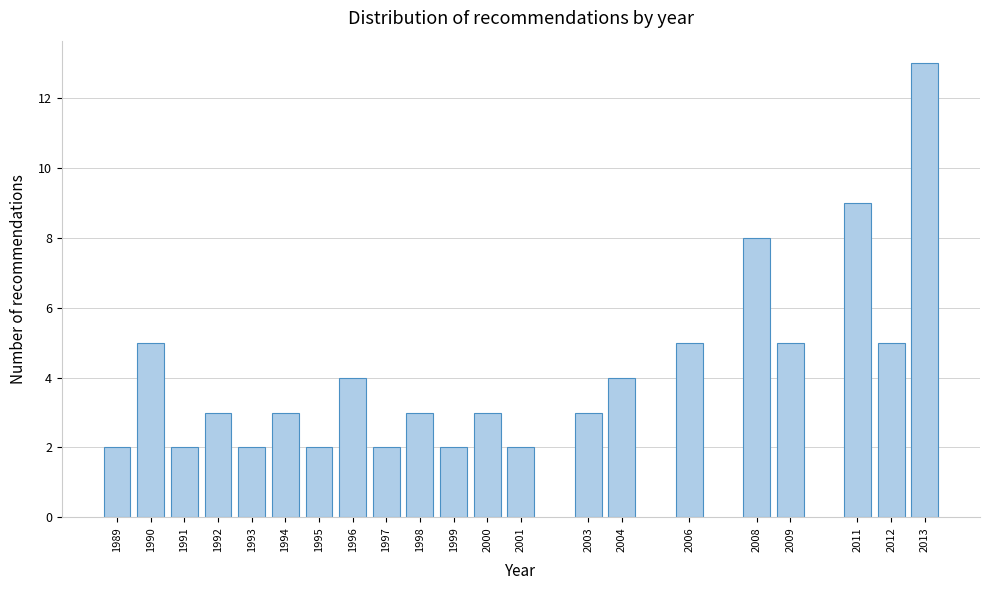

Reading left to right, what are all the values shown in this chart?

1989=2	1990=5	1991=2	1992=3	1993=2	1994=3	1995=2	1996=4	1997=2	1998=3	1999=2	2000=3	2001=2	2003=3	2004=4	2006=5	2008=8	2009=5	2011=9	2012=5	2013=13